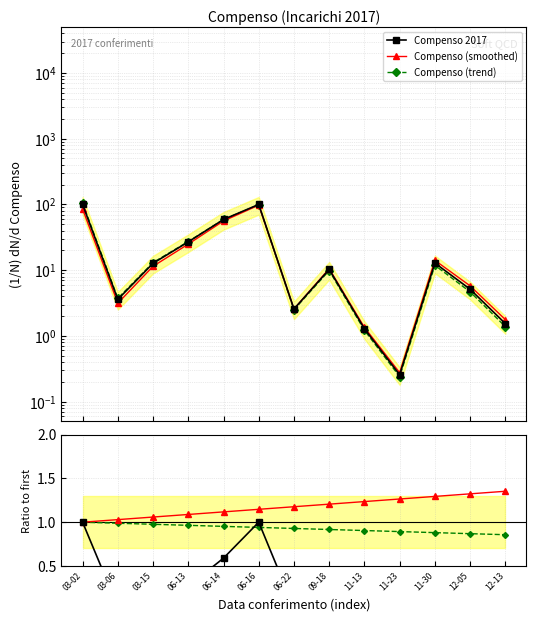

Between which two adjacent categories do Compenso (smoothed) and Ratio smoothed first intersect?

11-13 and 11-23